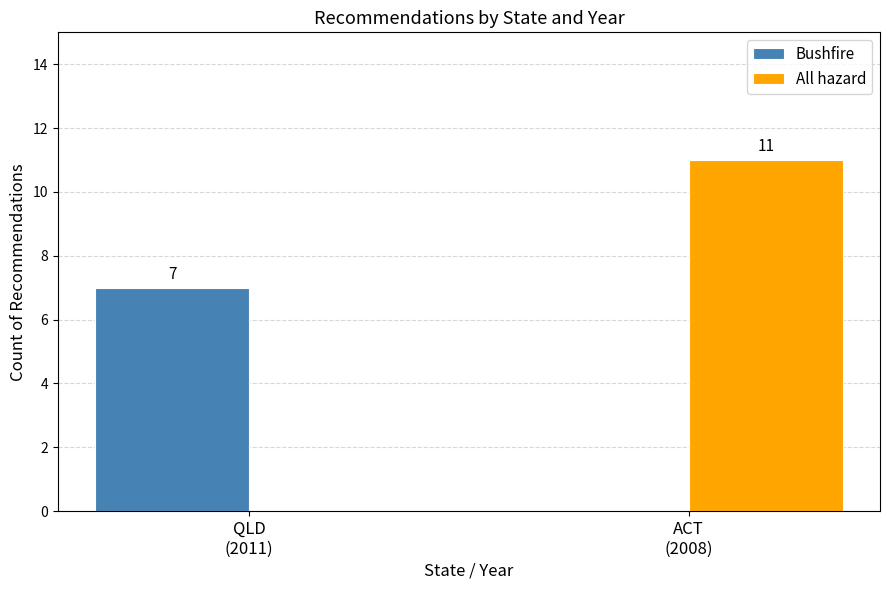

What is the highest value of the Bushfire series?

7